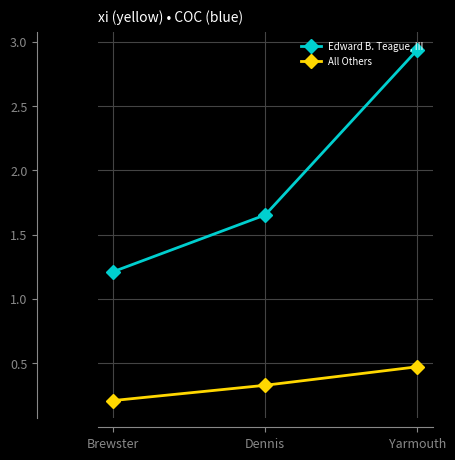

What is the spread (max minus min) of values at Brewster?

1.0